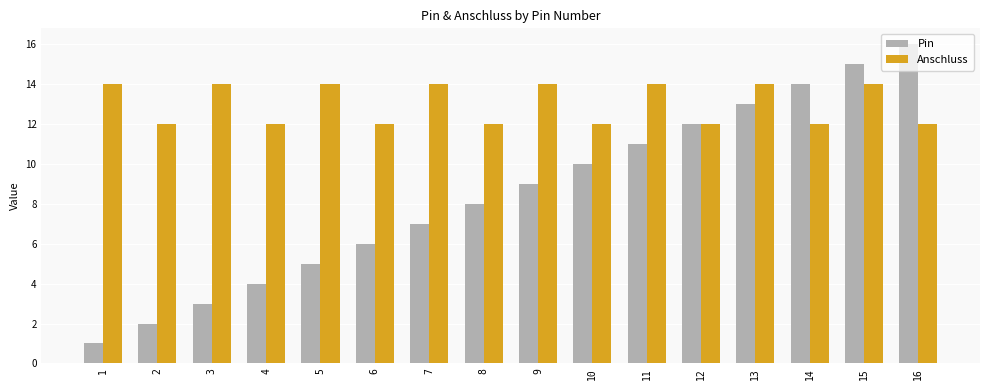

Reading left to right, extract all data points from this chart.

Pin: 1	2	3	4	5	6	7	8	9	10	11	12	13	14	15	16
Anschluss: 14	12	14	12	14	12	14	12	14	12	14	12	14	12	14	12